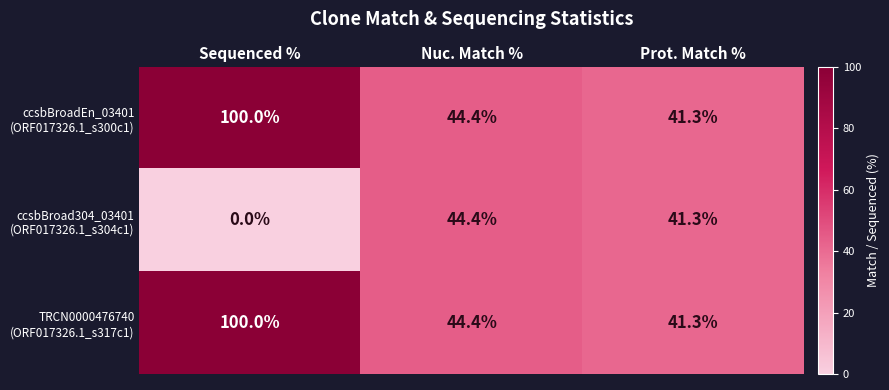

What is the difference between the highest and lowest values at Sequenced %?

100.0